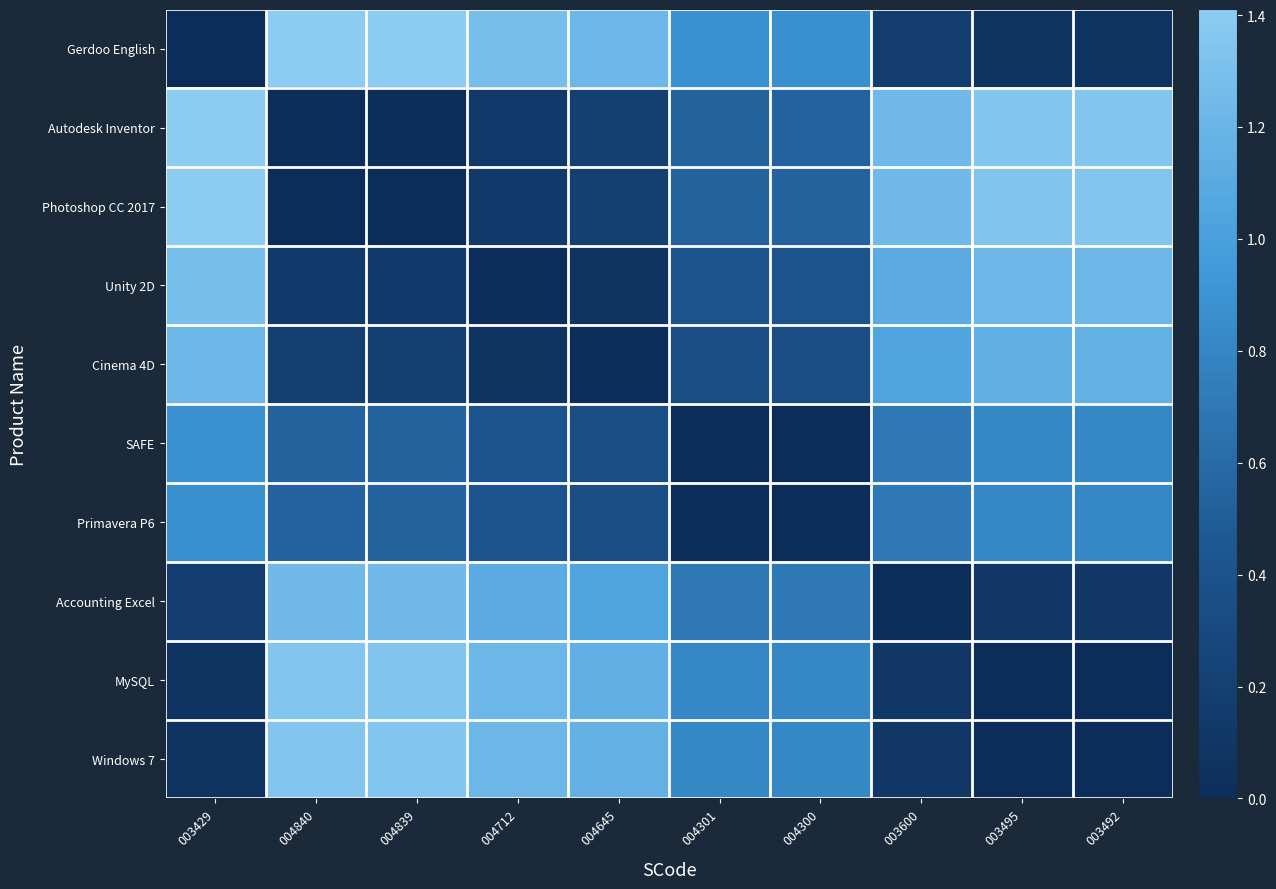

What is the greatest value displayed?

1.4